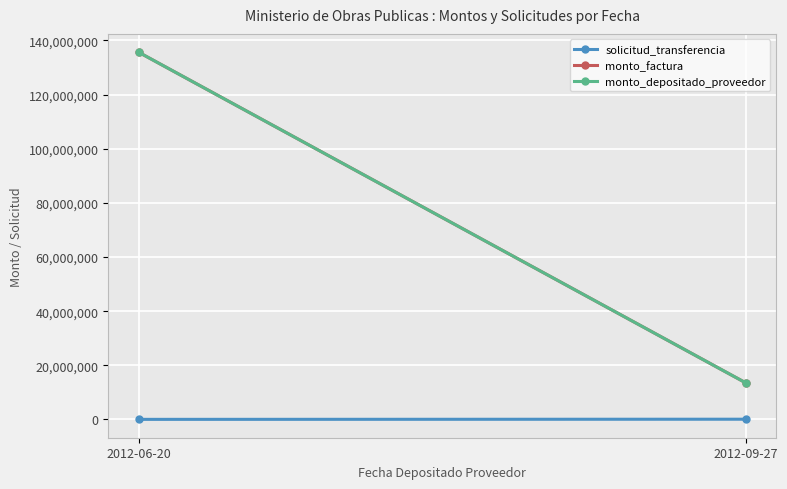

Reading left to right, transcribe all the data shown in this chart.

solicitud_transferencia: 41149	98146
monto_factura: 135618182	13561818
monto_depositado_proveedor: 135618182	13561818